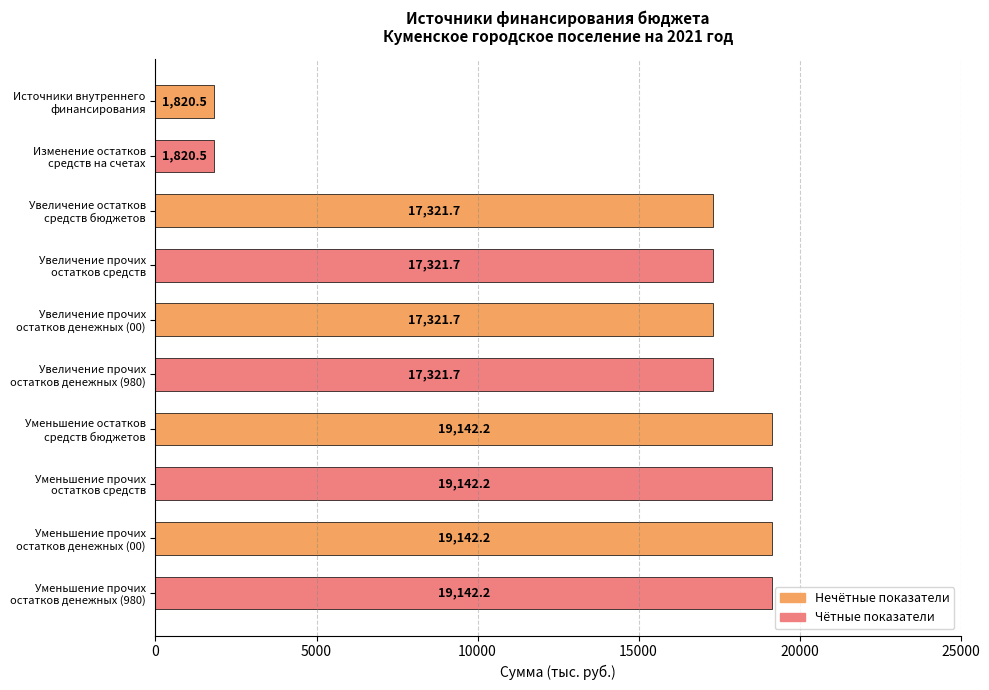

What is the value of the 8th bar from the top?

19142.2